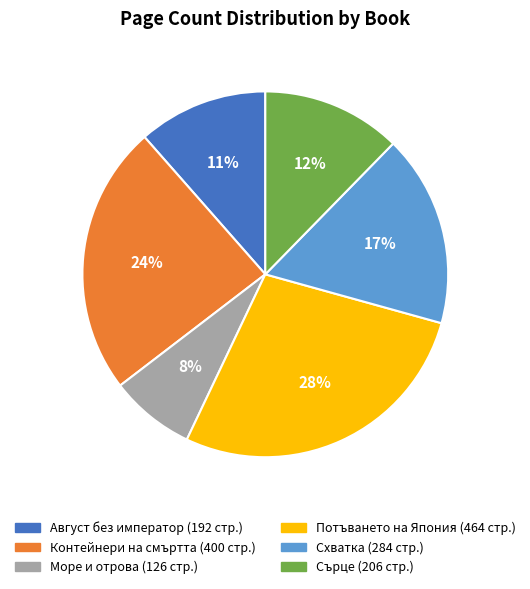

To the nearest percent, what is the difference between the largest and smallest slice percentages?

20%